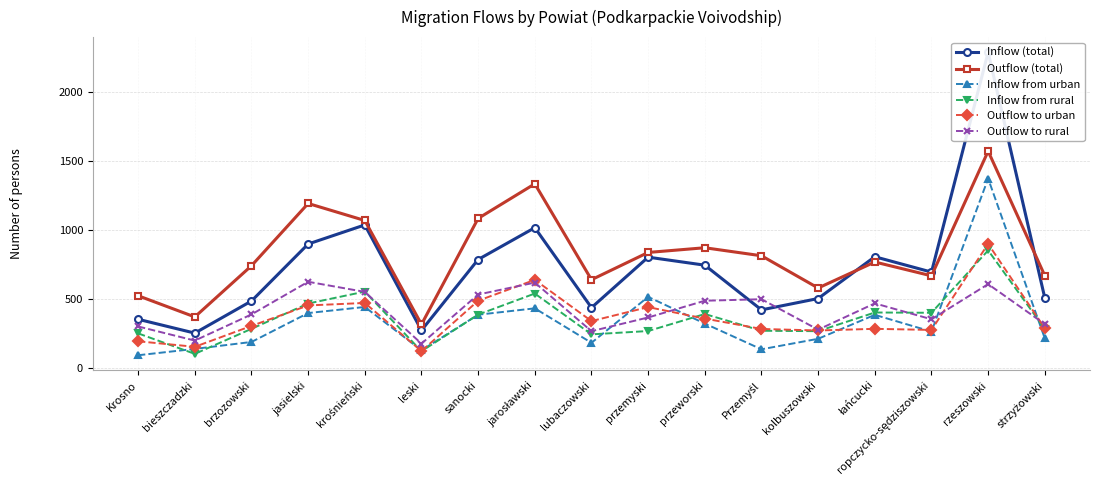

Reading right to left, list all the values displayed in this chart.

Inflow (total): 509	2285	696	807	505	423	746	804	439	1017	787	275	1037	899	487	255	355
Outflow (total): 670	1570	669	769	581	814	872	838	641	1334	1084	318	1069	1192	742	372	525
Inflow from urban: 217	1372	266	387	214	138	324	517	185	434	388	131	444	400	191	141	95
Inflow from rural: 285	853	402	404	269	272	393	270	246	541	389	124	555	469	286	105	253
Outflow to urban: 290	900	278	286	274	285	360	443	342	640	489	125	473	455	307	156	196
Outflow to rural: 320	609	355	470	280	500	489	368	269	620	534	179	553	626	390	201	303